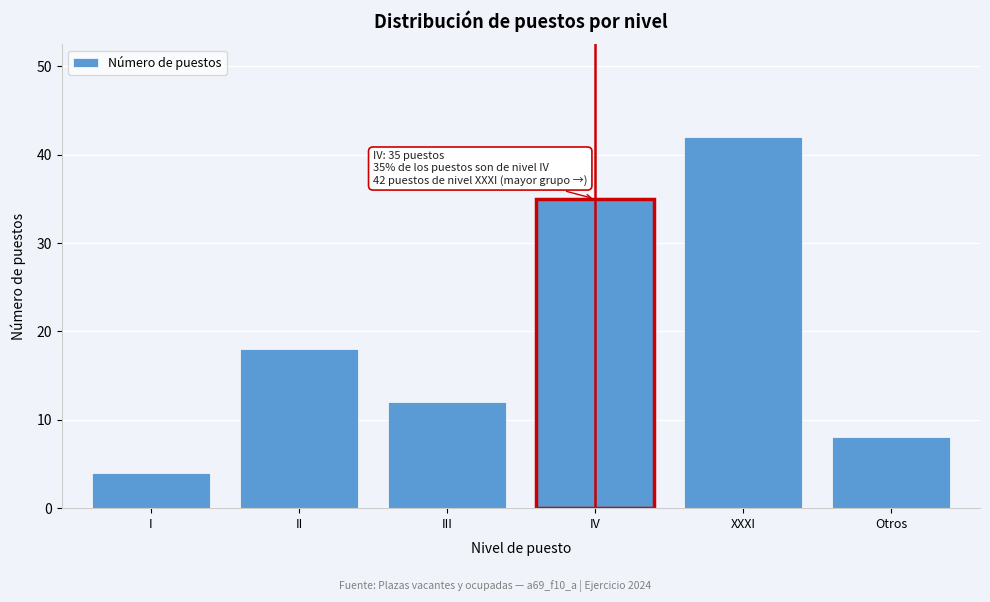

Reading right to left, extract all data points from this chart.

8	42	35	12	18	4